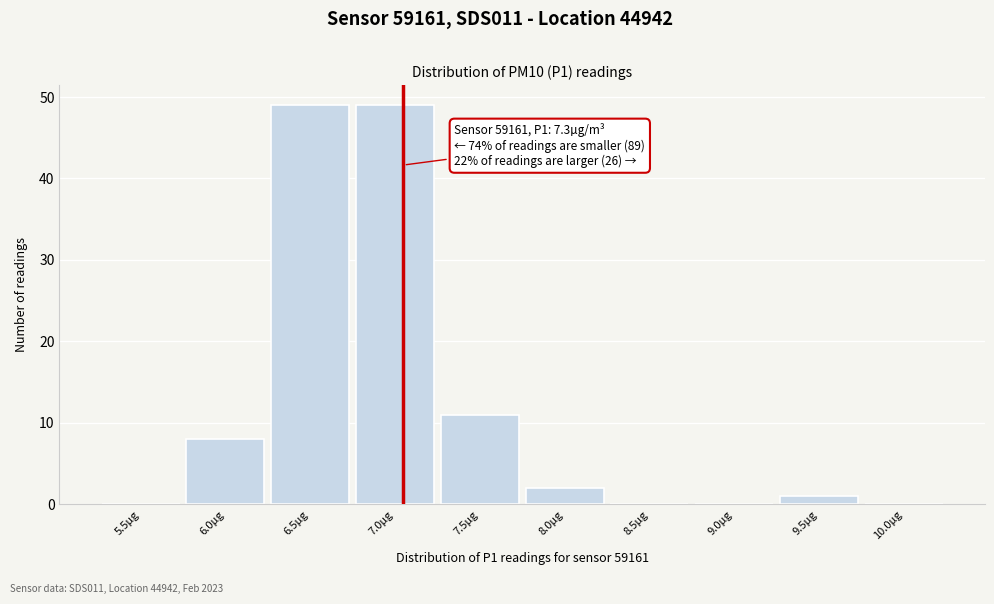

Reading right to left, transcribe all the data shown in this chart.

10.0µg=0	9.5µg=1	9.0µg=0	8.5µg=0	8.0µg=2	7.5µg=11	7.0µg=49	6.5µg=49	6.0µg=8	5.5µg=0